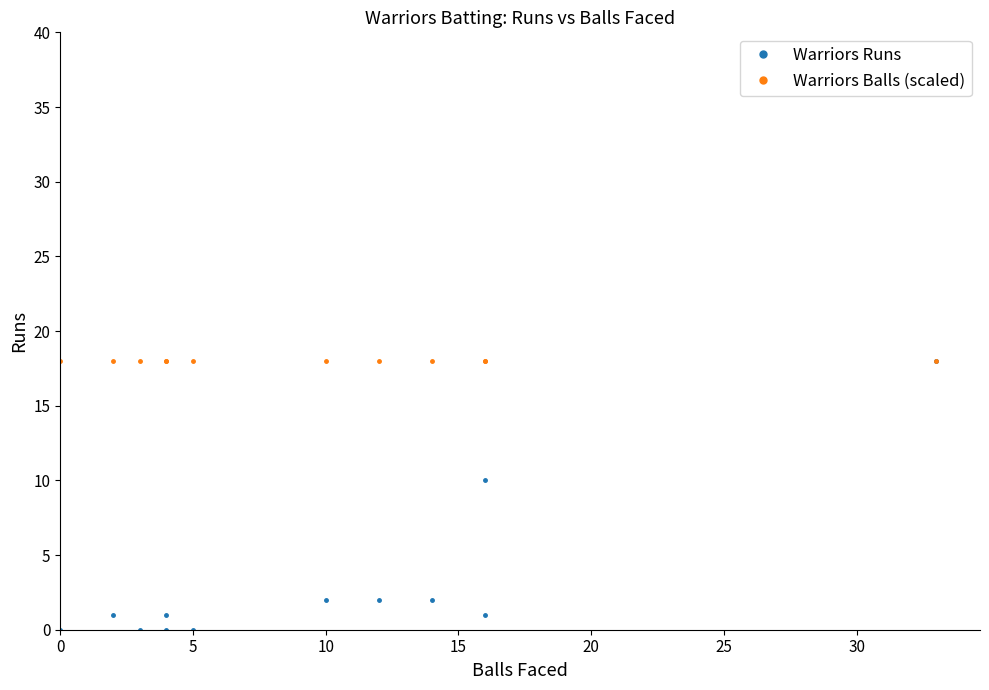

At how many categories does at least one series exceed 16?

12